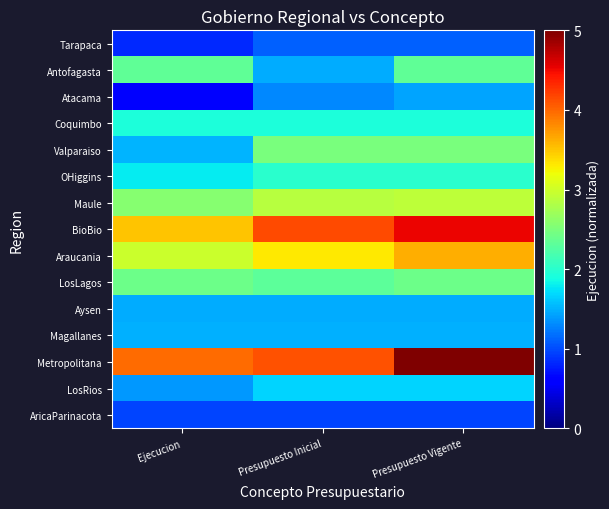

Reading left to right, transcribe all the data shown in this chart.

Tarapaca: Ejecucion=0.8	Presupuesto Inicial=1.1	Presupuesto Vigente=1.1
Antofagasta: Ejecucion=2.3	Presupuesto Inicial=1.5	Presupuesto Vigente=2.3
Atacama: Ejecucion=0.6	Presupuesto Inicial=1.3	Presupuesto Vigente=1.4
Coquimbo: Ejecucion=1.9	Presupuesto Inicial=1.9	Presupuesto Vigente=1.9
Valparaiso: Ejecucion=1.5	Presupuesto Inicial=2.5	Presupuesto Vigente=2.5
OHiggins: Ejecucion=1.8	Presupuesto Inicial=2.0	Presupuesto Vigente=2.0
Maule: Ejecucion=2.6	Presupuesto Inicial=2.9	Presupuesto Vigente=2.9
BioBio: Ejecucion=3.5	Presupuesto Inicial=4.2	Presupuesto Vigente=4.5
Araucania: Ejecucion=3.0	Presupuesto Inicial=3.3	Presupuesto Vigente=3.6
LosLagos: Ejecucion=2.4	Presupuesto Inicial=2.3	Presupuesto Vigente=2.4
Aysen: Ejecucion=1.5	Presupuesto Inicial=1.5	Presupuesto Vigente=1.5
Magallanes: Ejecucion=1.5	Presupuesto Inicial=1.5	Presupuesto Vigente=1.5
Metropolitana: Ejecucion=4.0	Presupuesto Inicial=4.1	Presupuesto Vigente=5.0
LosRios: Ejecucion=1.4	Presupuesto Inicial=1.7	Presupuesto Vigente=1.7
AricaParinacota: Ejecucion=1.0	Presupuesto Inicial=1.0	Presupuesto Vigente=1.0